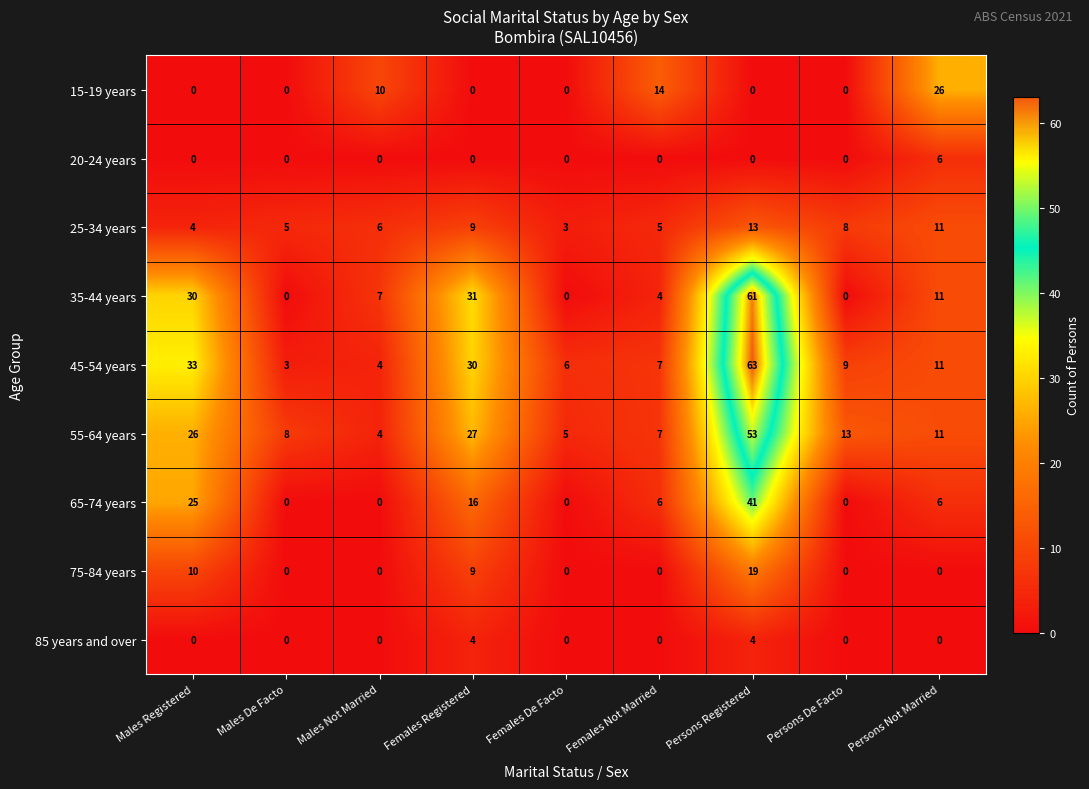

List the series in order of their peak value, highest first.

45-54 years, 35-44 years, 55-64 years, 65-74 years, 15-19 years, 75-84 years, 25-34 years, 20-24 years, 85 years and over